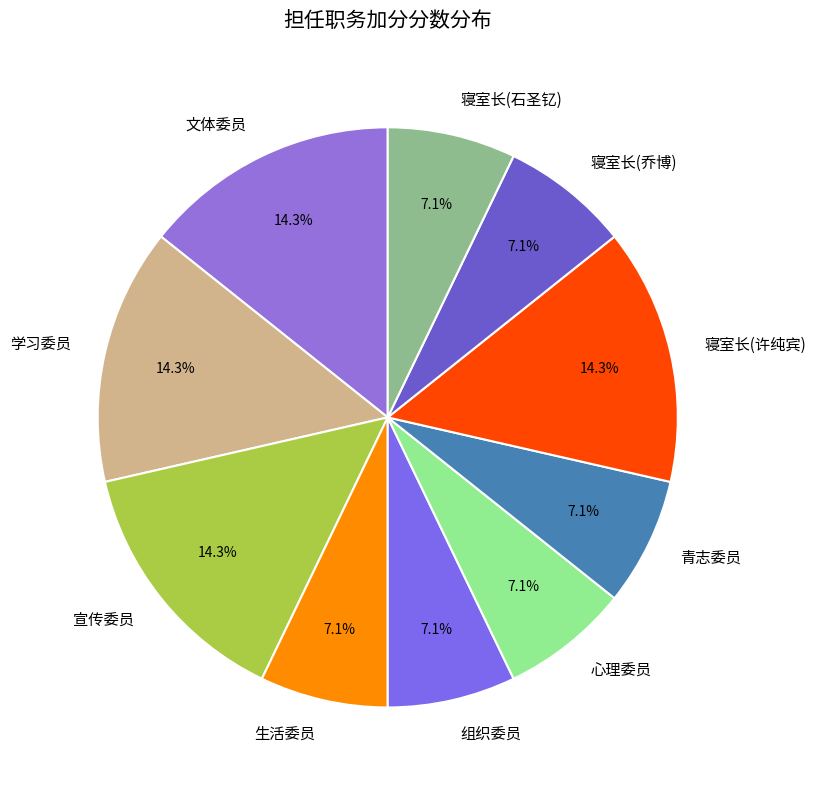

Is it true that 学习委员 is 14% of the pie?

True